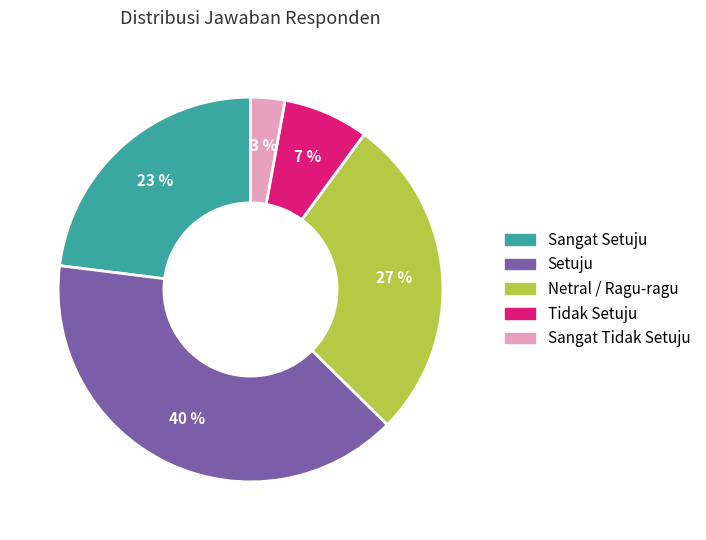

Which slice is the smallest?

Sangat Tidak Setuju